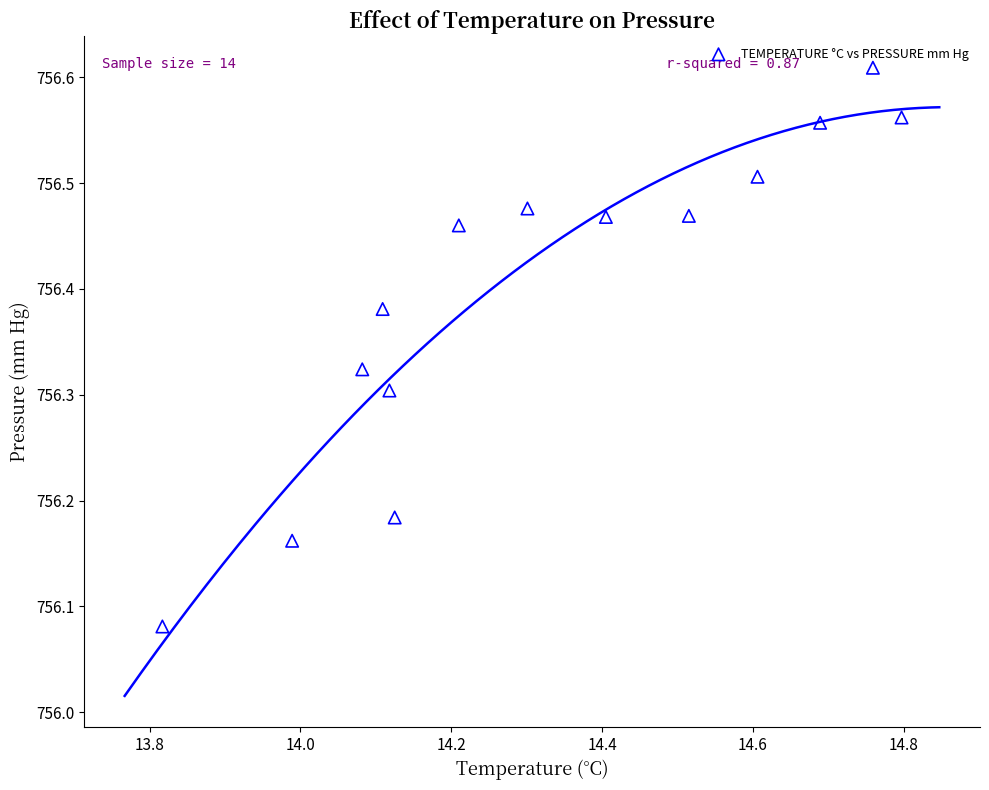

What is the range of Y values (max minus min)?

0.5